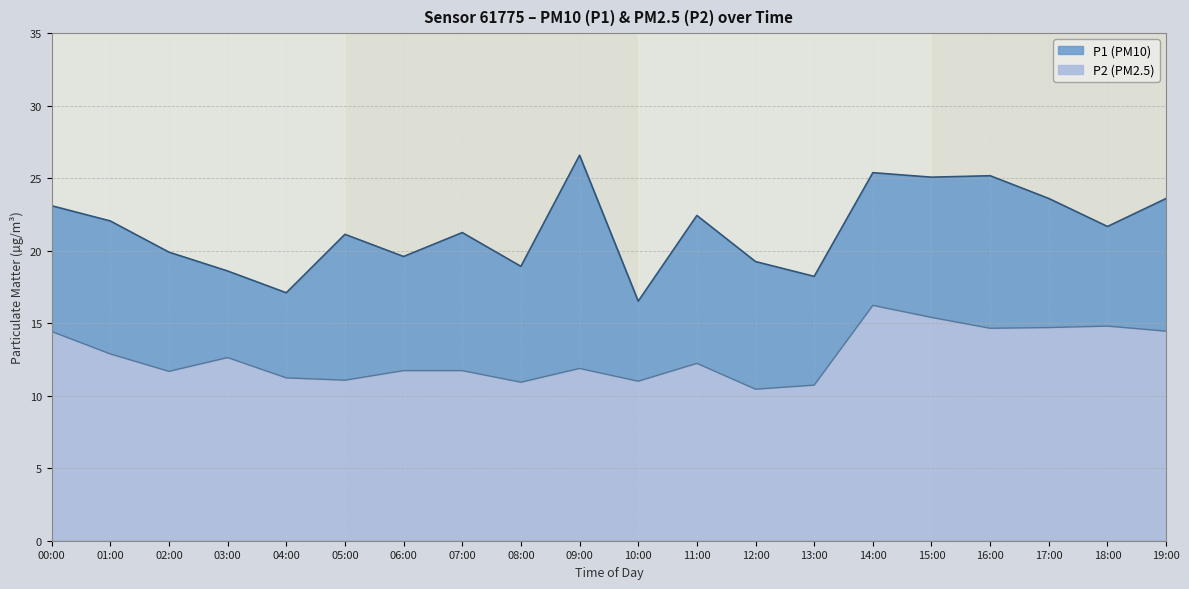

What is the difference between the P1 values at 05:00 and 12:00?

1.9